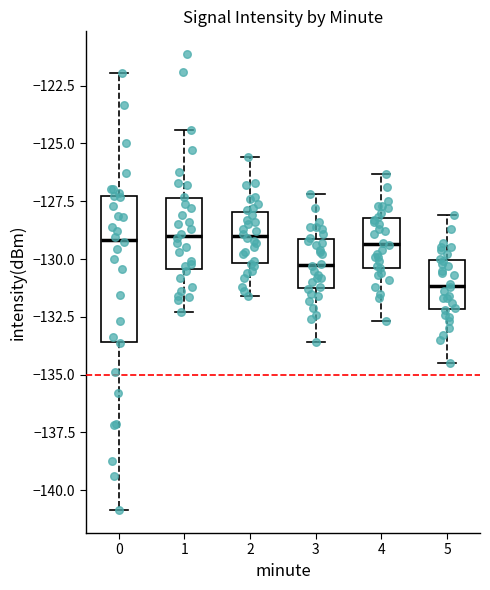

Reading left to right, transcribe this box plot: for each box, give where its median line is, the range the box spans, and where its two whiskers end, as read against the y-axis. The values are not printed on the chart, so give them approximately, as read against the axis.

0: median -129.0, box -133.5 to -127.5, whiskers -141.0 to -122.0
1: median -129.0, box -130.5 to -127.5, whiskers -132.5 to -124.5
2: median -129.0, box -130.0 to -128.0, whiskers -131.5 to -125.5
3: median -130.0, box -131.5 to -129.0, whiskers -133.5 to -127.0
4: median -129.5, box -130.5 to -128.0, whiskers -132.5 to -126.5
5: median -131.0, box -132.0 to -130.0, whiskers -134.5 to -128.0